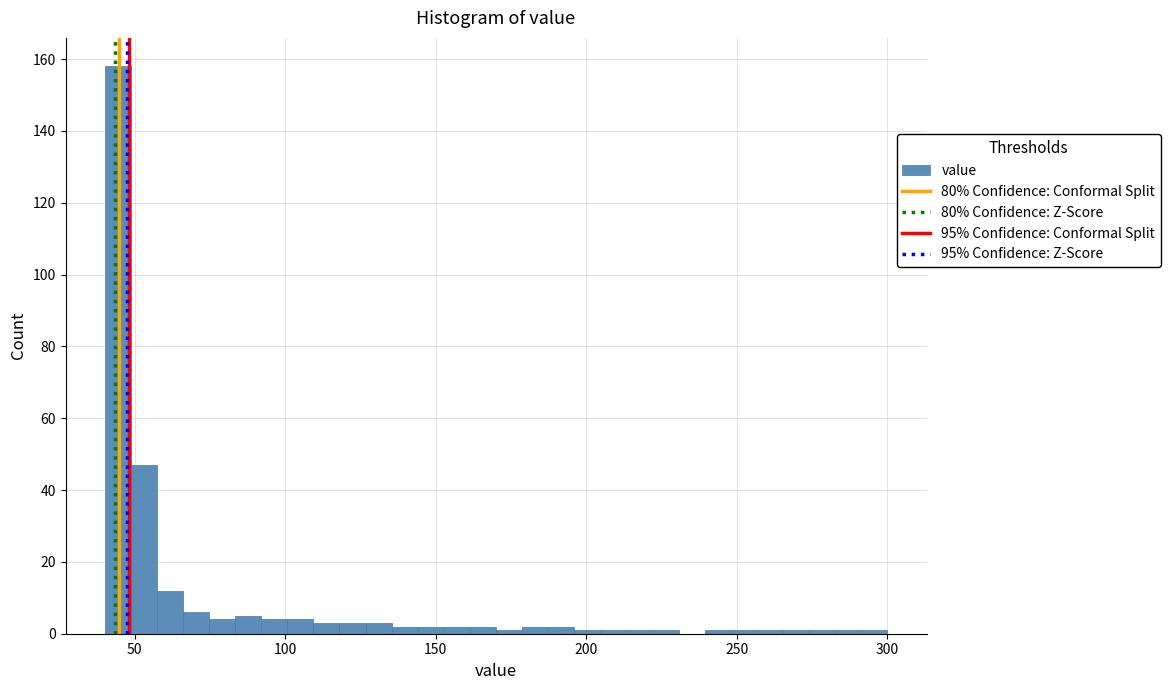

Read against the x-axis, roughly where is the centre of the tallest bar?

45